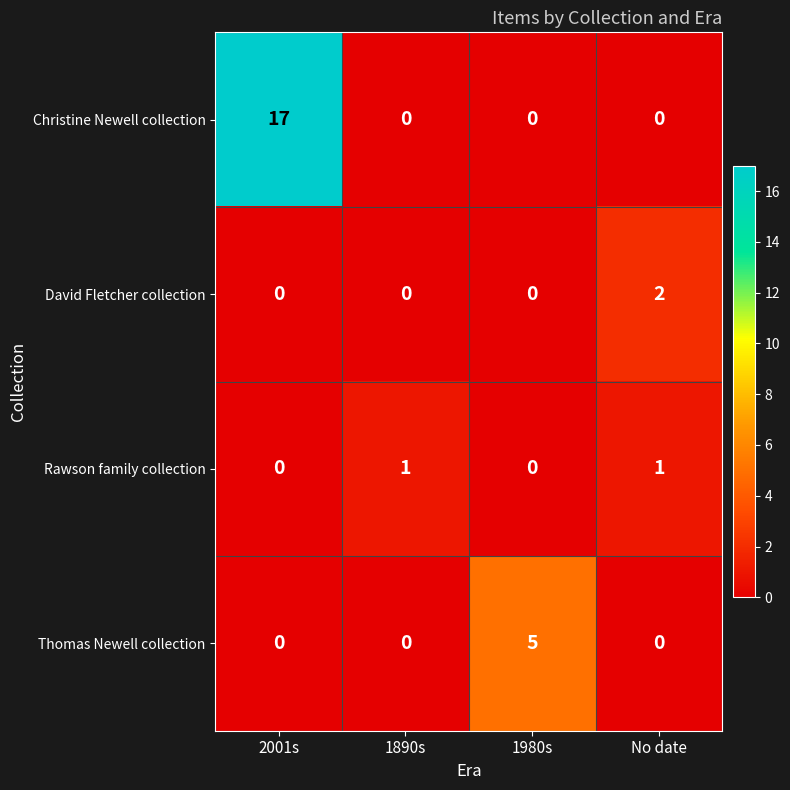

Which category has the highest value across all series?

2001s